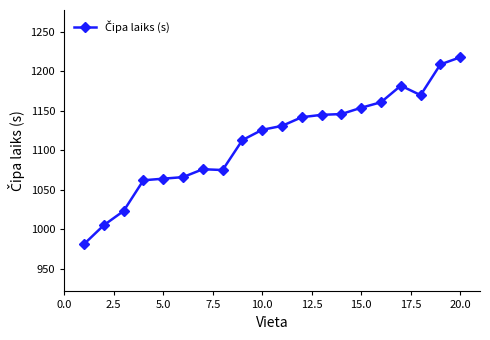

What is the maximum value shown in the chart?

1218